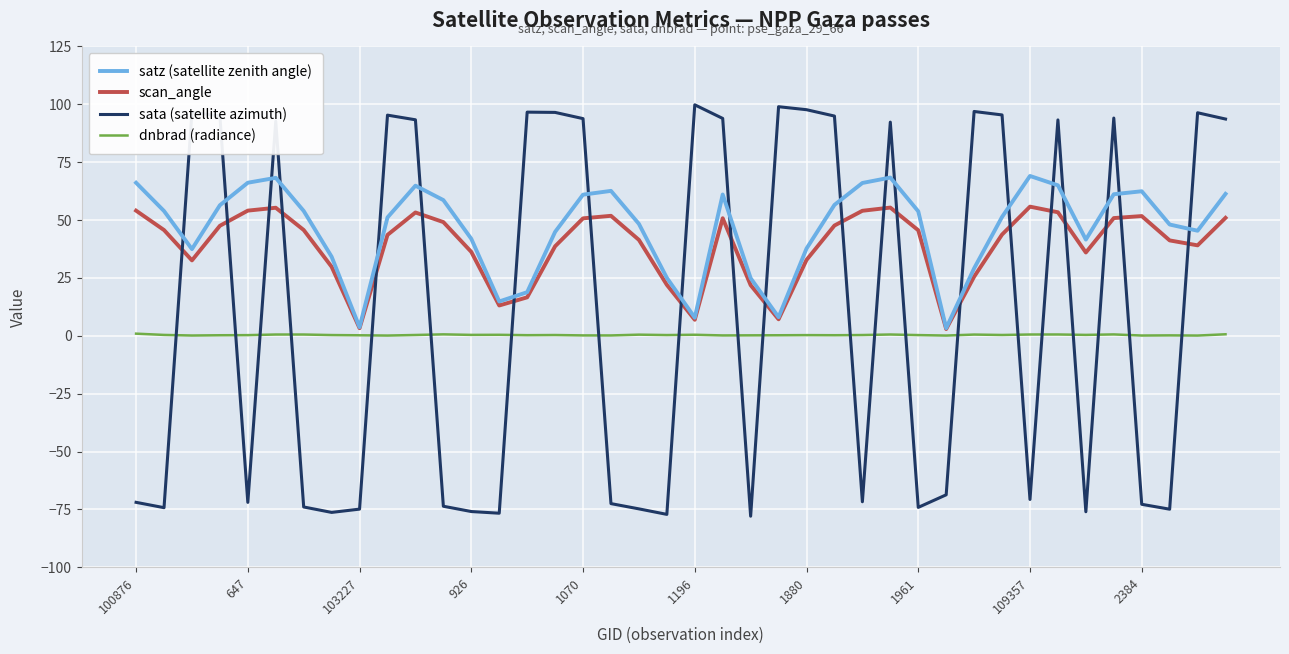

List the series in order of their overall mean, highest first.

satz (satellite zenith angle), scan_angle, sata (satellite azimuth), dnbrad (radiance)